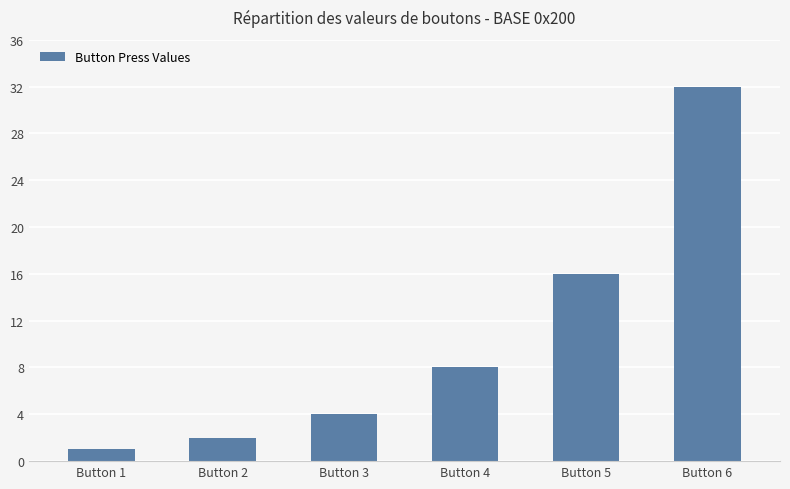

What is the value of the 5th bar from the left?

16